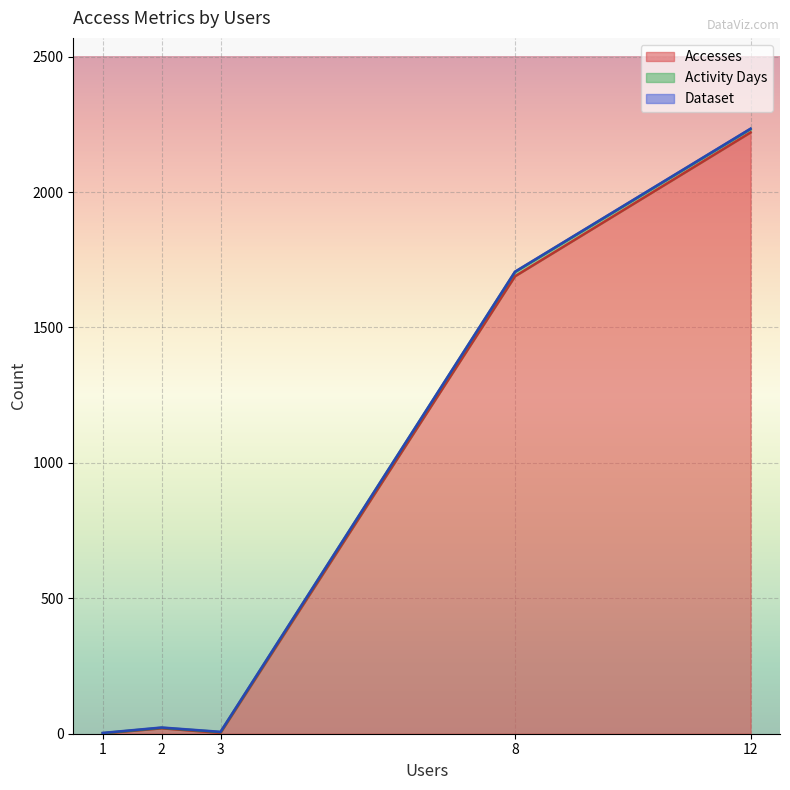

Does the chart display data point markers on the line(s)?

No